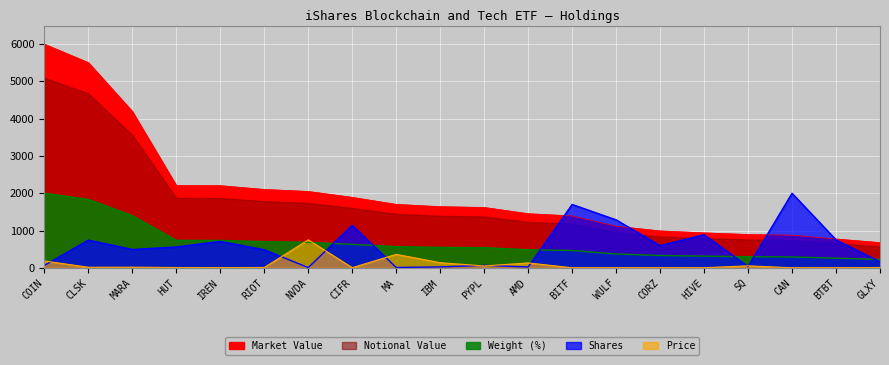

What is the difference between the Price values at WULF and MARA?

15.1